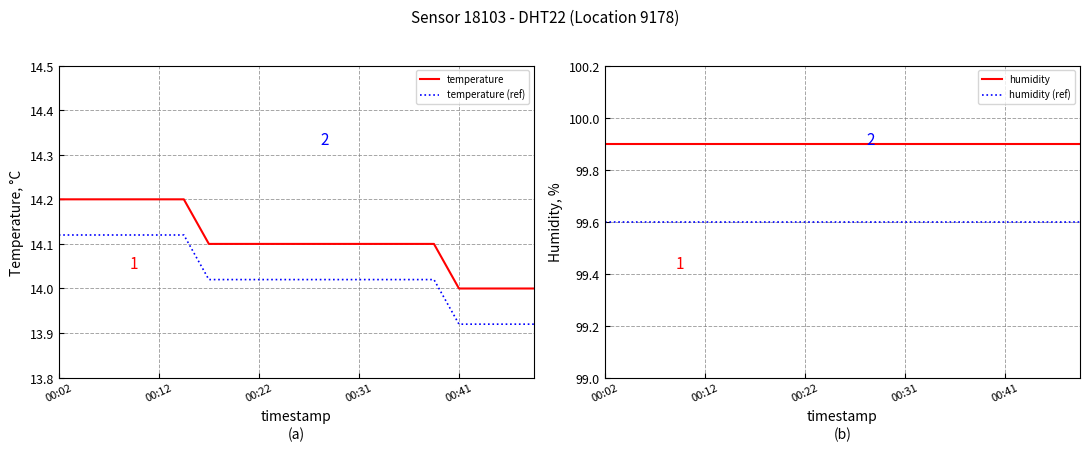

The value of temperature (ref) at 11 is 14.0. True or false?

True